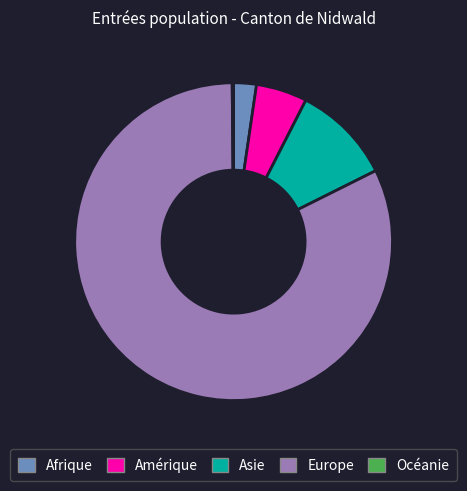

Which has a higher value, Europe or Afrique?

Europe